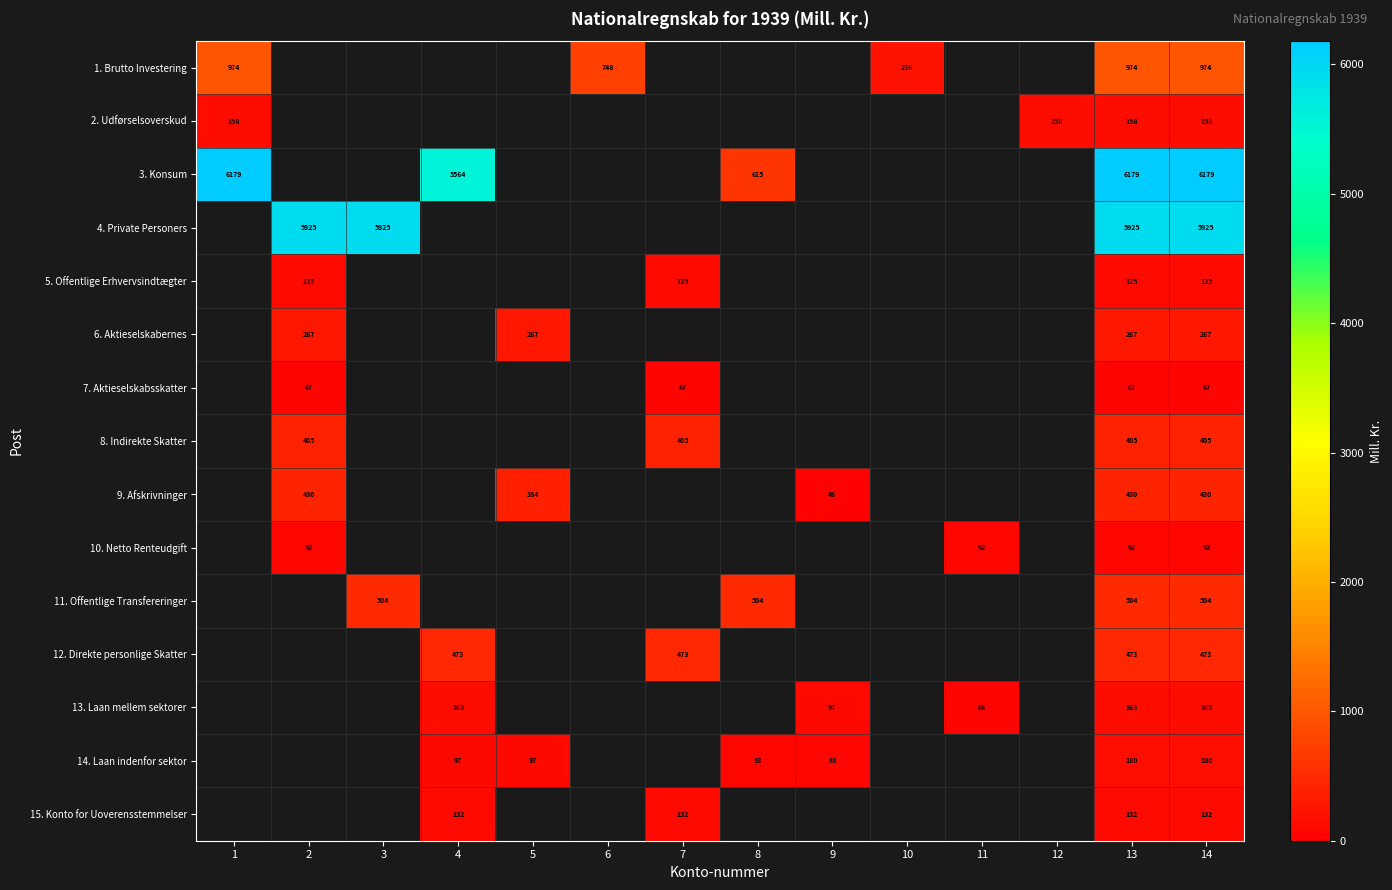

Is the value of 15. Konto for Uoverensstemmelser at 13 greater than the value of 7. Aktieselskabsskatter at 14?

Yes